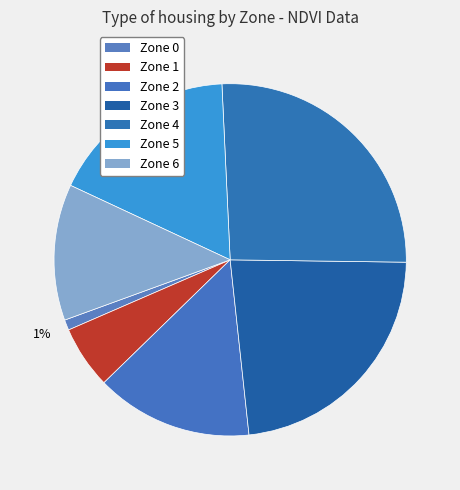

What is the smallest slice in the pie chart?

Zone 0